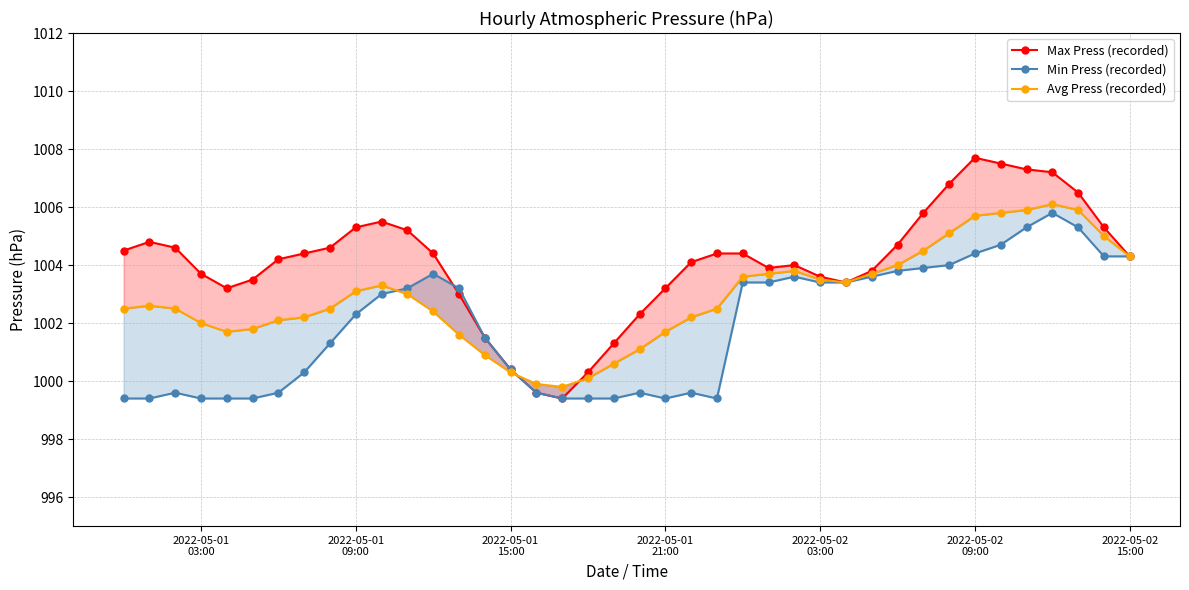

How many data points in Avg Press (recorded) are less than 1002?

11